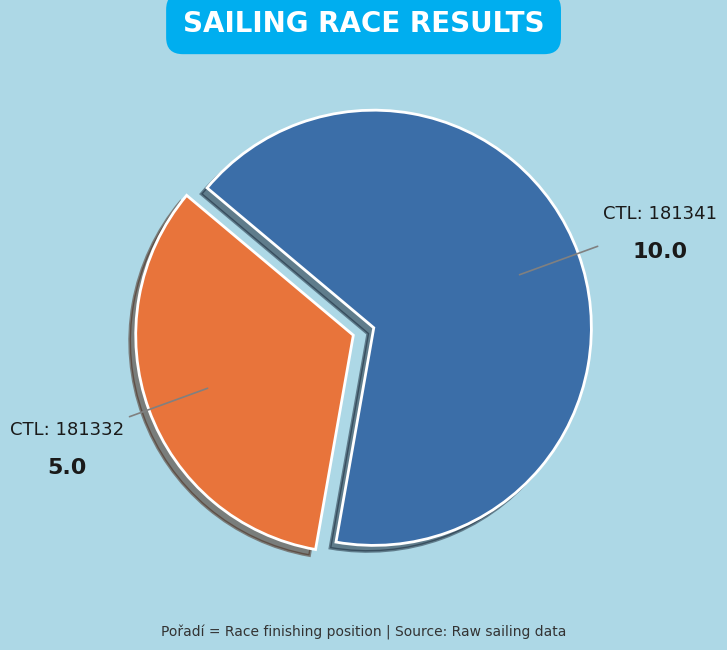

Is there any slice that represents more than half of the pie?

Yes